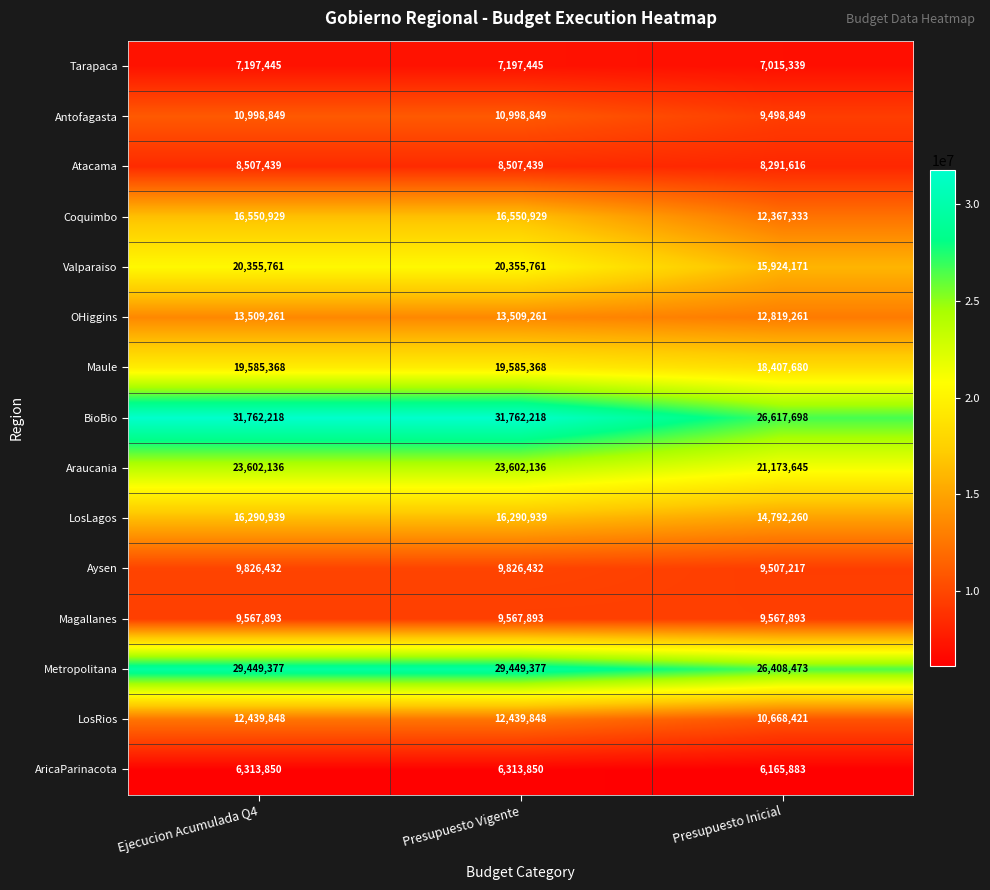

What is the spread (max minus min) of values at Ejecucion Acumulada Q4?

25448368